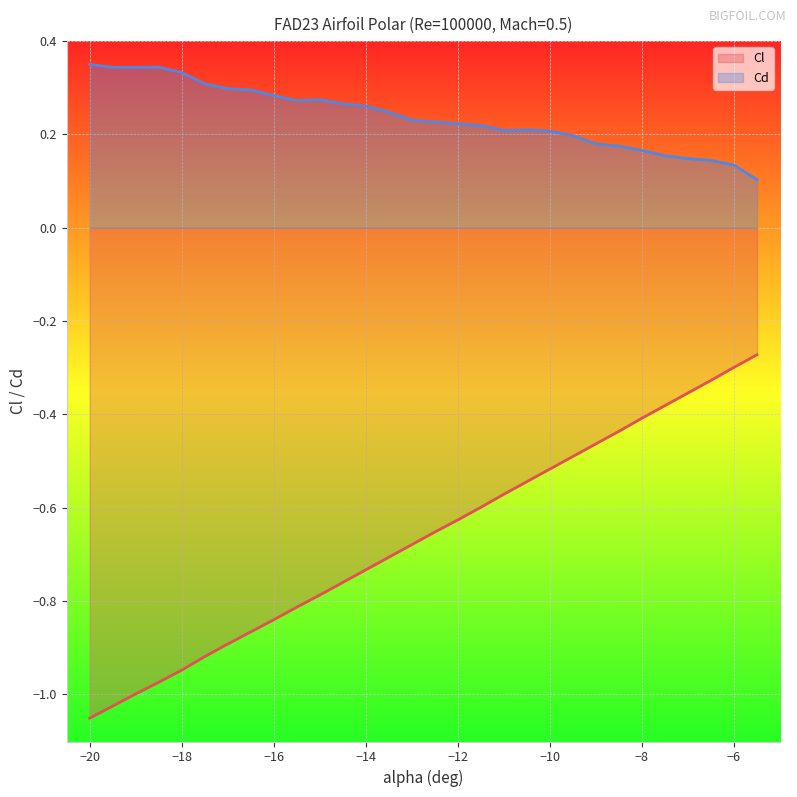

Rank the series by their average value, from highest to lowest.

Cd, Cl